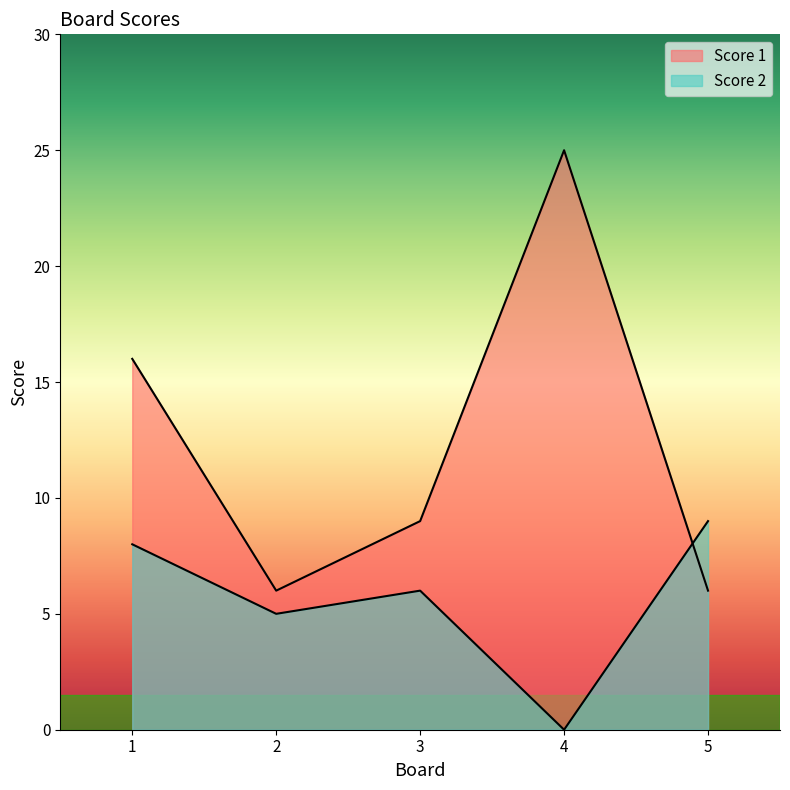

Which series has the largest total across all categories?

Score 1